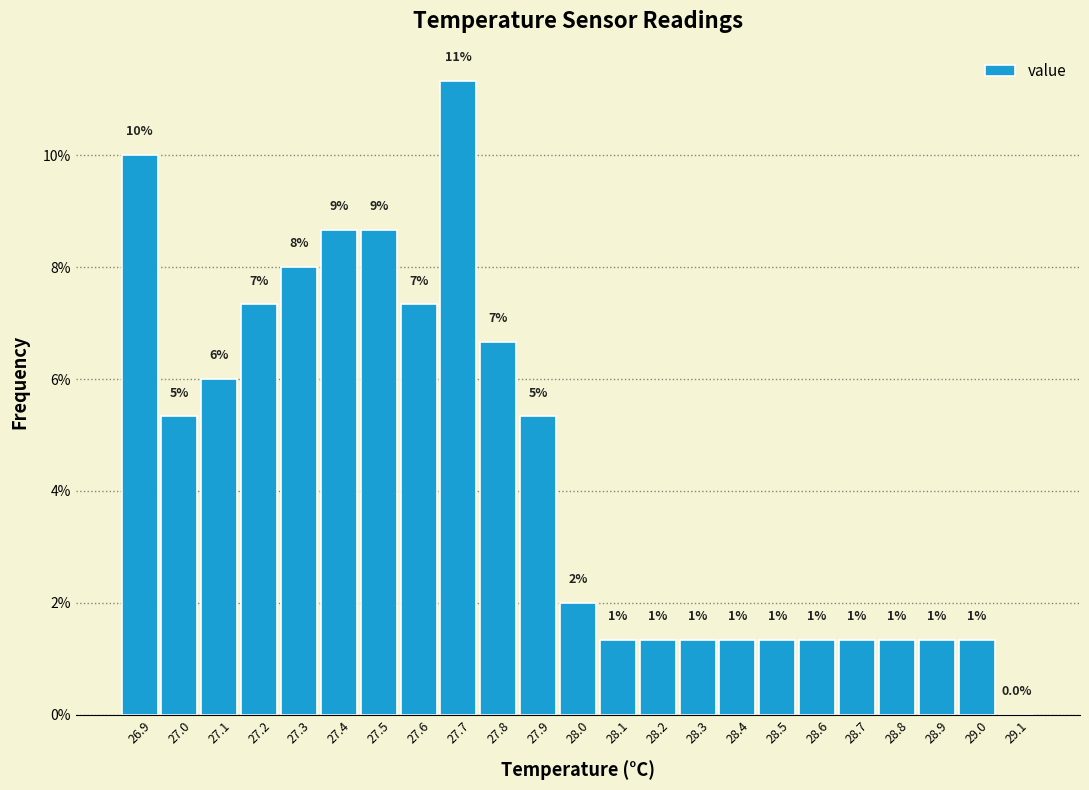

Are the bars horizontal?

No